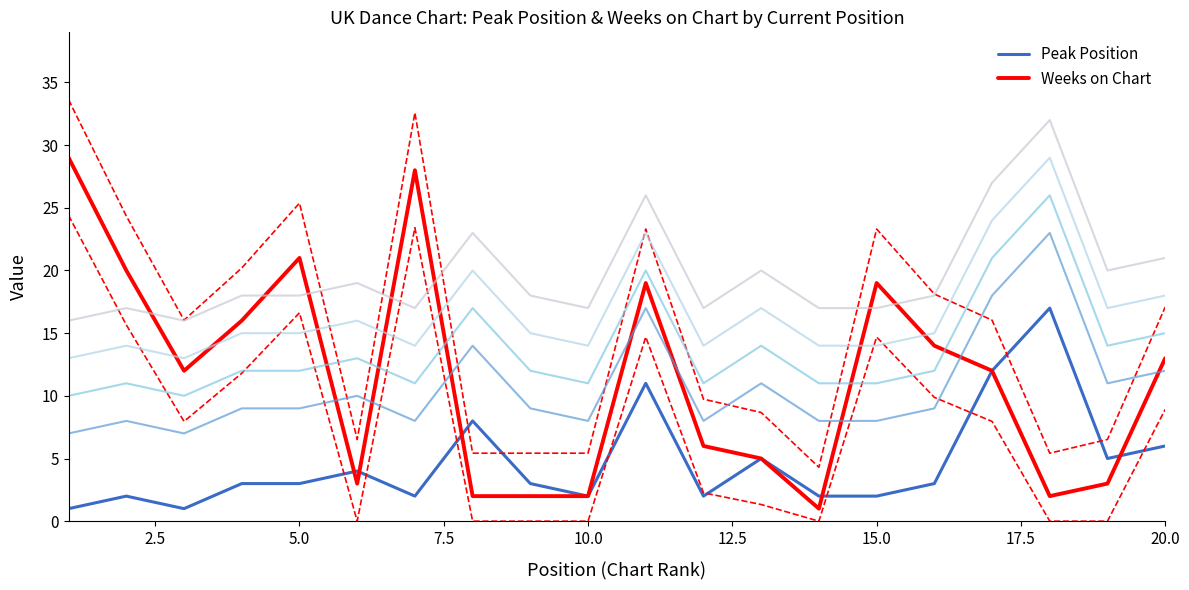

Reading right to left, what are all the values shown in this chart?

Peak Position: 6	5	17	12	3	2	2	5	2	11	2	3	8	2	4	3	3	1	2	1
Weeks on Chart: 13	3	2	12	14	19	1	5	6	19	2	2	2	28	3	21	16	12	20	29